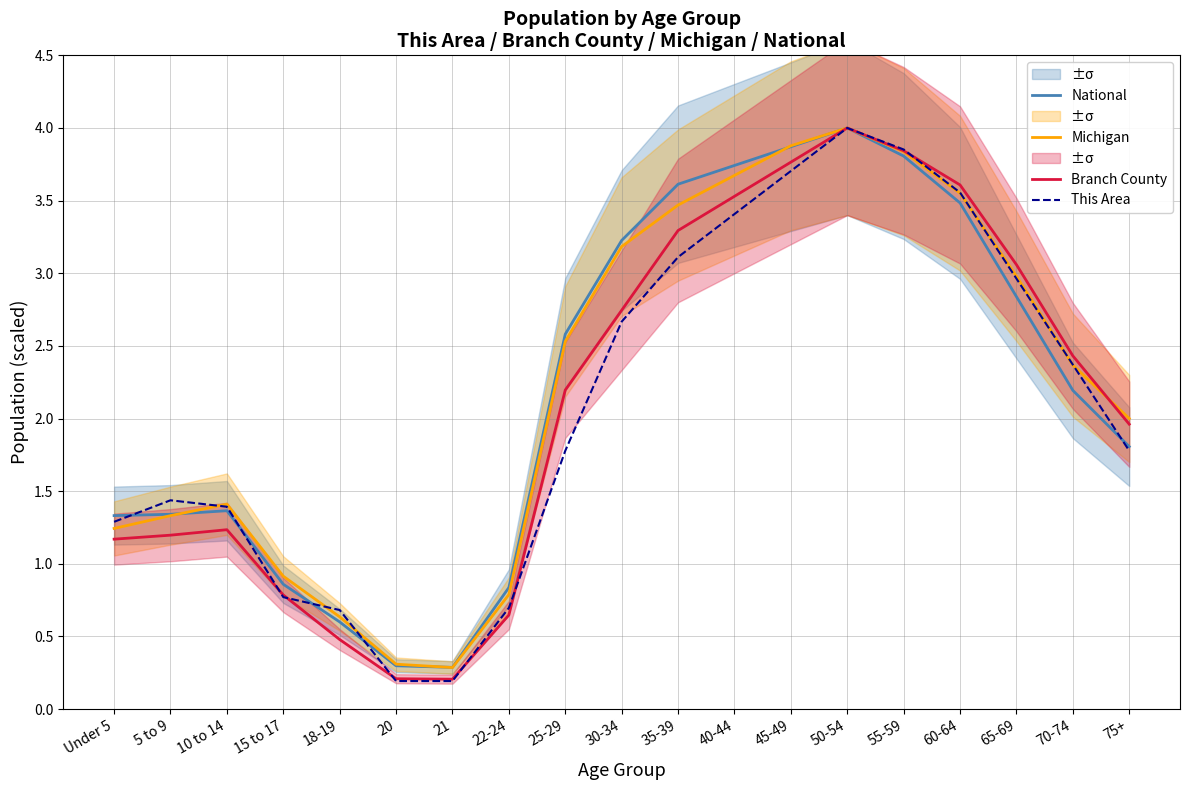

Reading left to right, transcribe all the data shown in this chart.

National: 1.3	1.3	1.4	0.9	0.6	0.3	0.3	0.8	2.6	3.2	3.6	3.7	3.9	4.0	3.8	3.5	2.8	2.2	1.8
Michigan: 1.2	1.3	1.4	0.9	0.6	0.3	0.3	0.8	2.5	3.2	3.5	3.7	3.9	4.0	3.8	3.6	3.0	2.4	2.0
Branch County: 1.2	1.2	1.2	0.8	0.5	0.2	0.2	0.6	2.2	2.7	3.3	3.5	3.8	4.0	3.8	3.6	3.1	2.4	2.0
This Area: 1.3	1.4	1.4	0.8	0.7	0.2	0.2	0.7	1.8	2.7	3.1	3.4	3.7	4.0	3.9	3.6	3.0	2.4	1.8